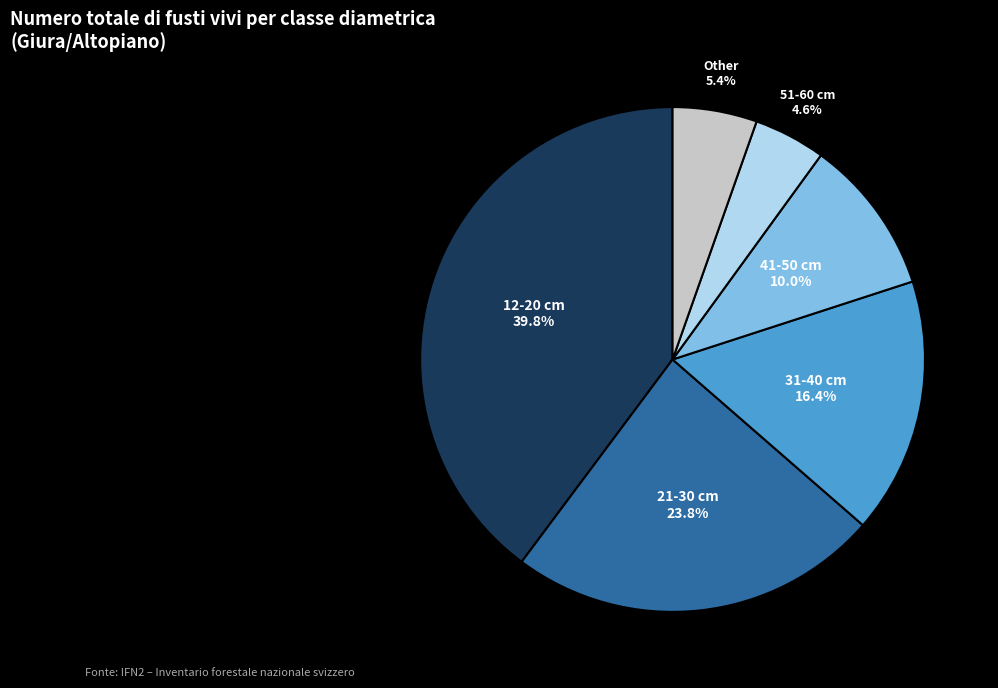

Count the number of slices in the pie.

6